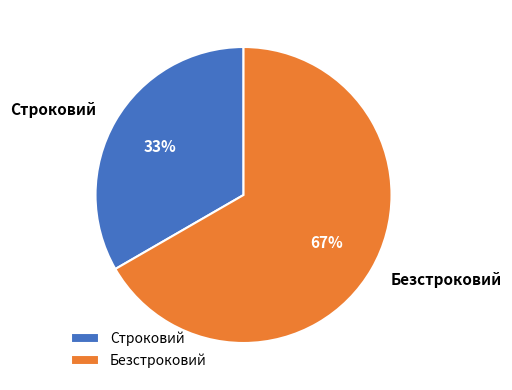

Does Строковий account for over 50% of the chart?

No